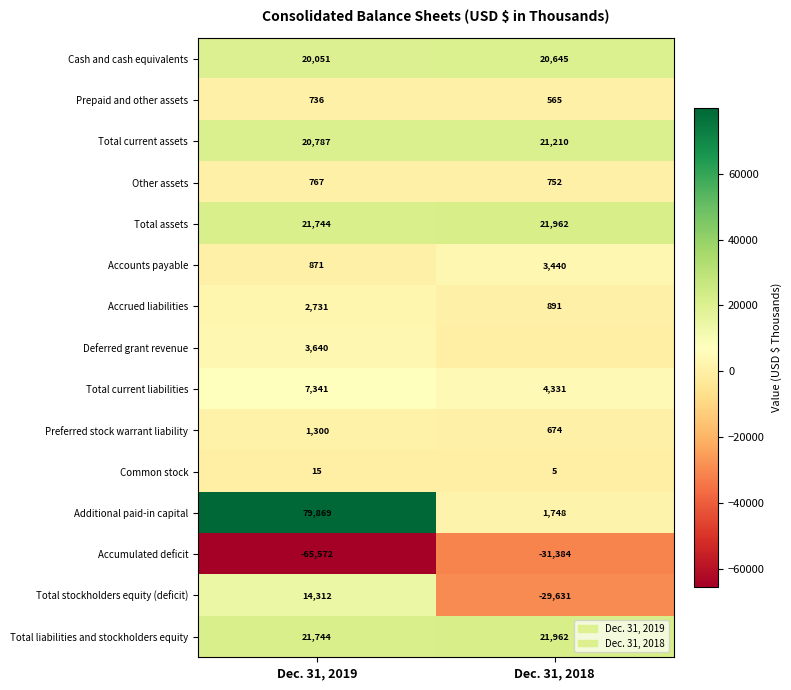

At which label is Accounts payable closest to 2155?

Dec. 31, 2019